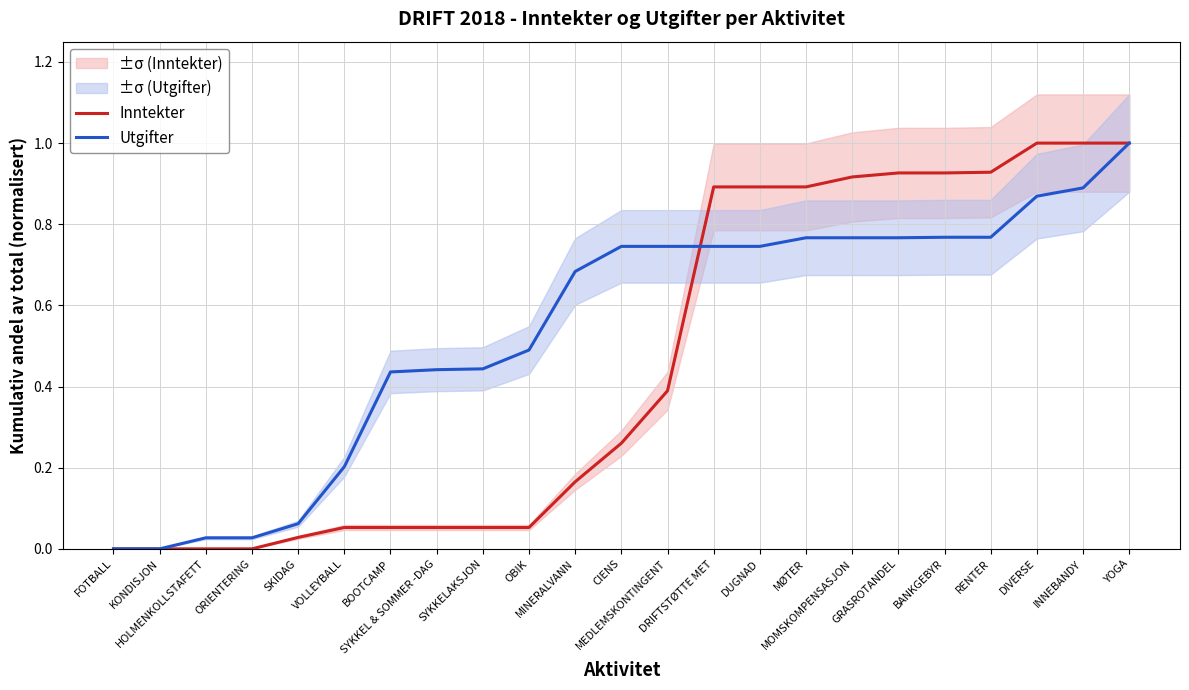

Which series has the widest spread of values?

Inntekter